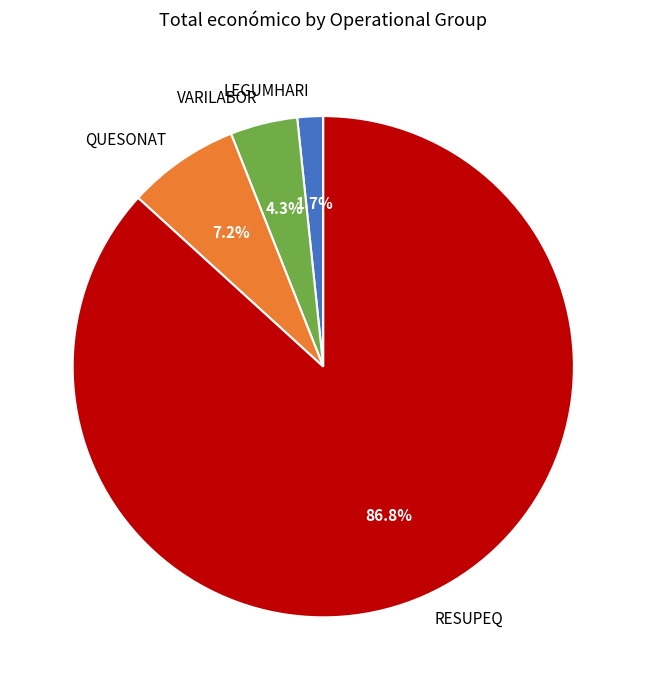

Count the number of slices in the pie.

4